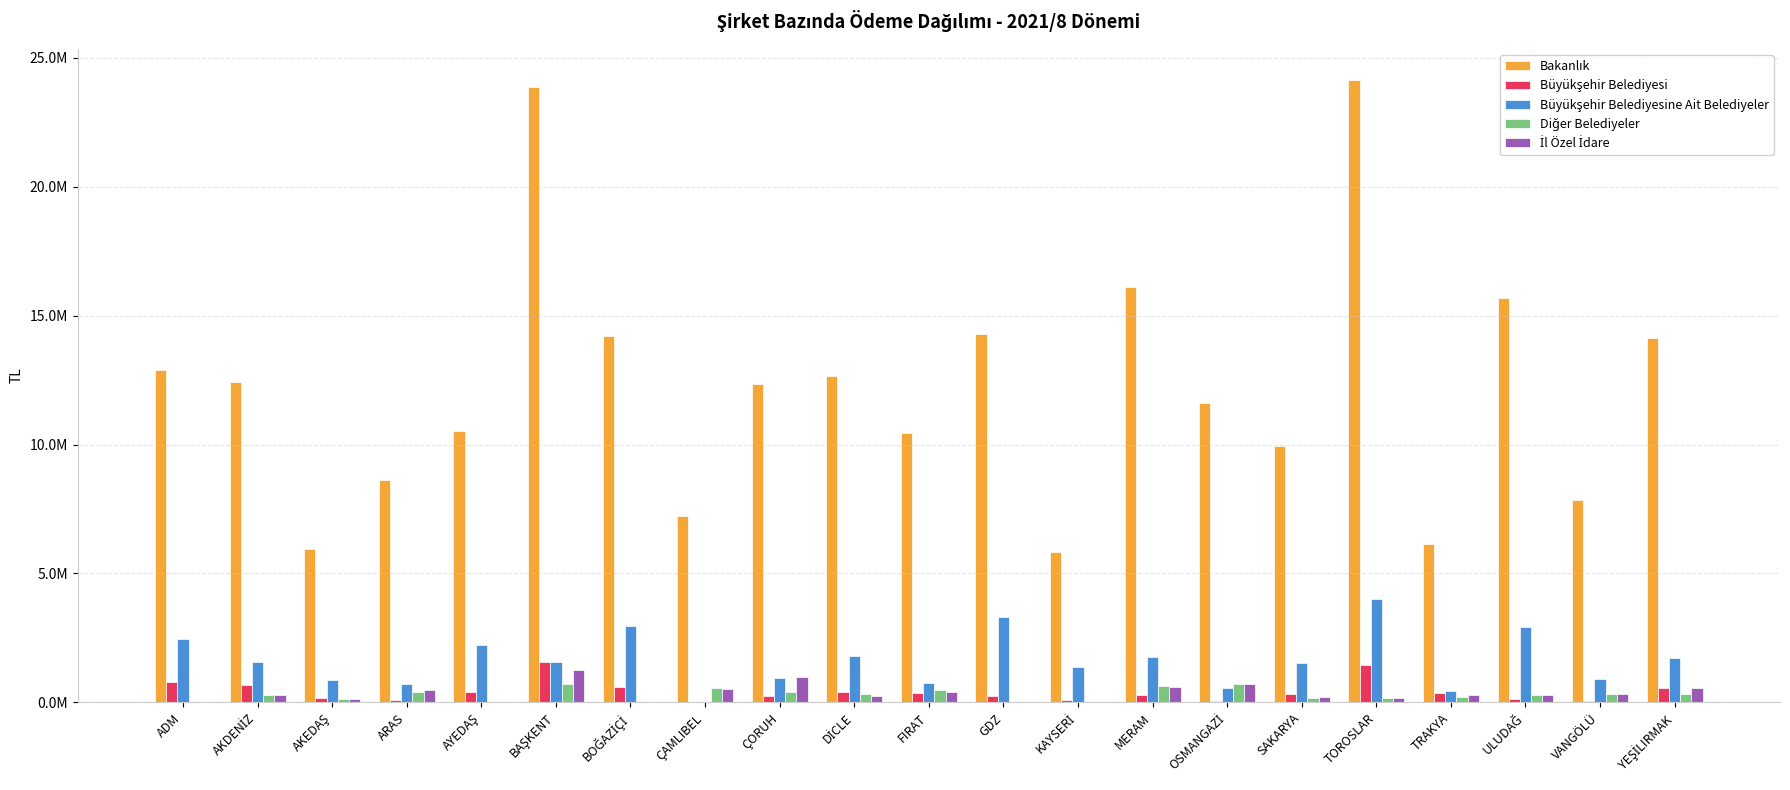

What is the value of the Bakanlık bar at the 13th from the left?

5837020.2